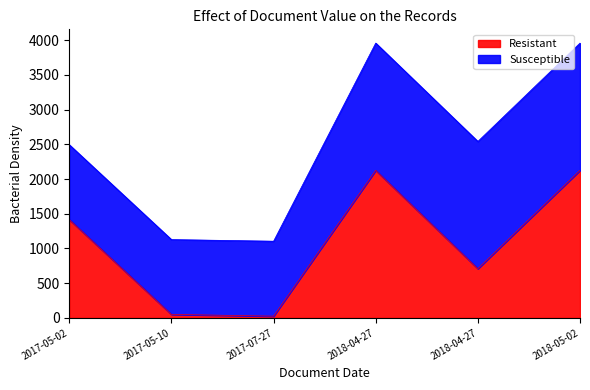

What is the label of the 5th point from the right?

2017-05-10